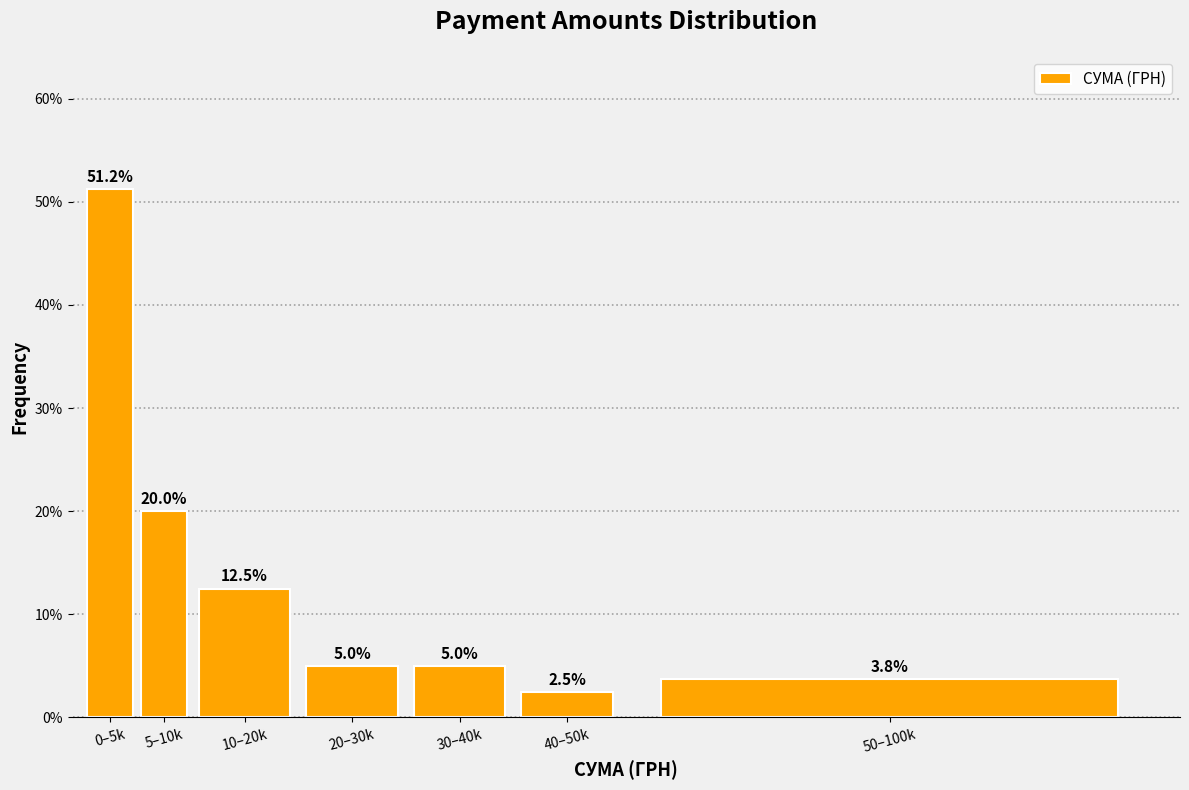

True or false: the data shows 51.2 at 0–5k.

True